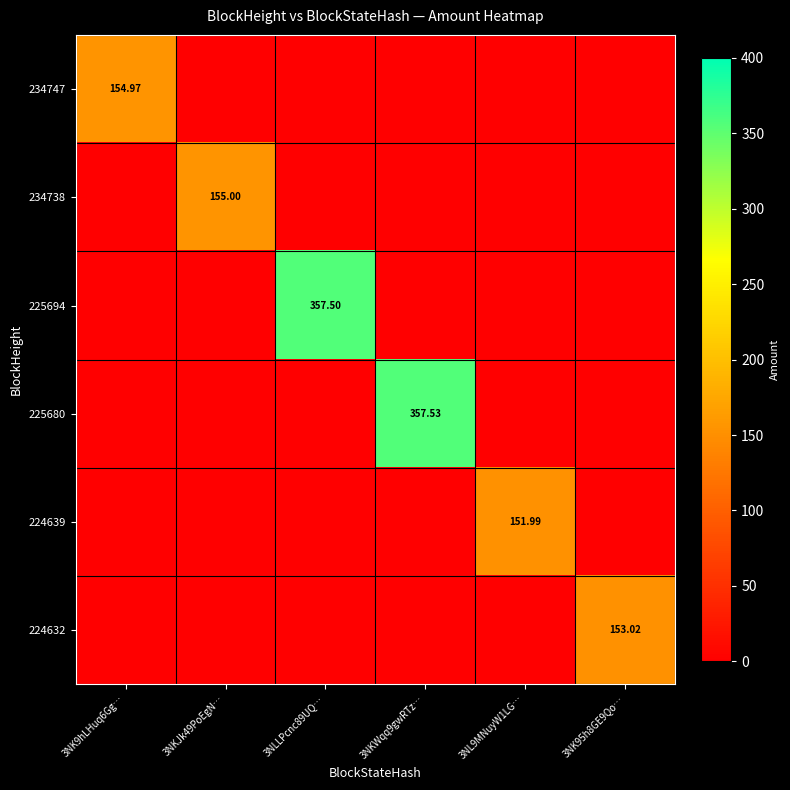

Is the value of 234747 at 3NL9MNuyW1LG… greater than the value of 224632 at 3NKJk49PoEgN…?

No